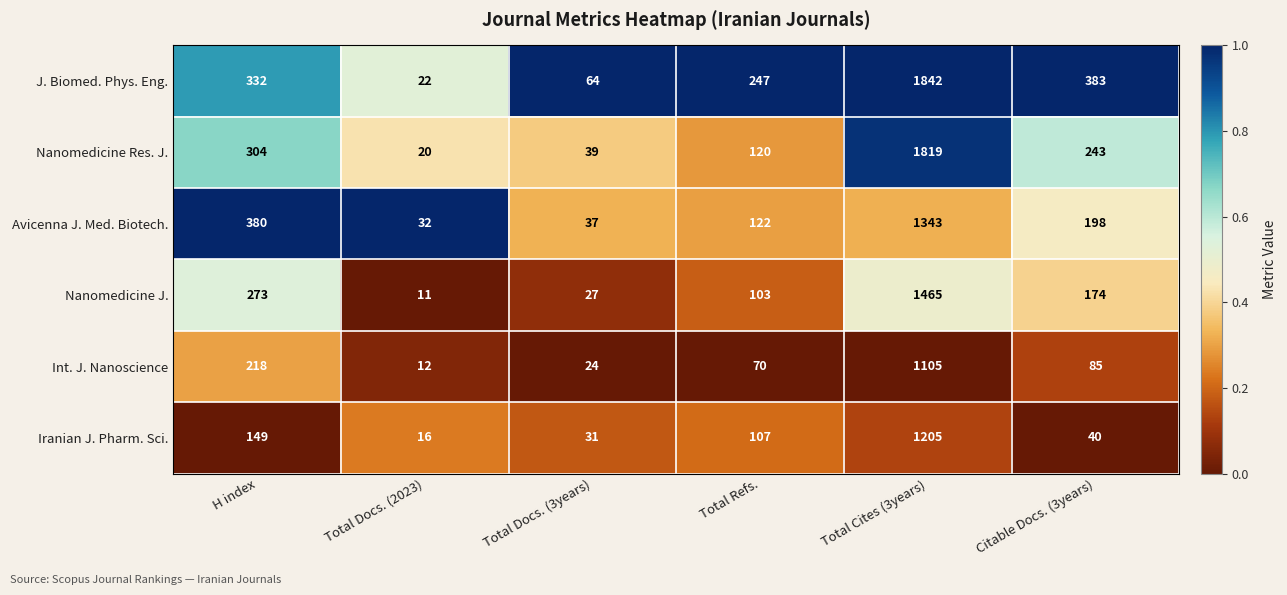

What is the highest value of the Nanomedicine J. series?

1465